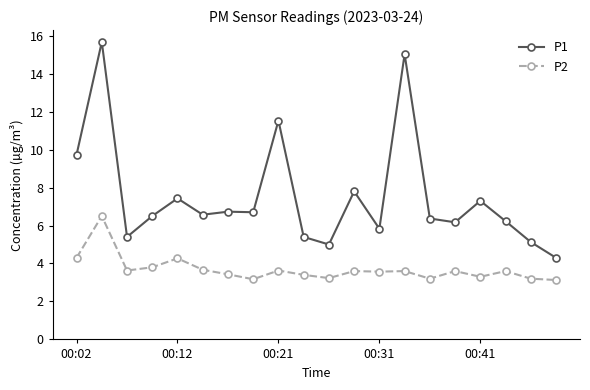

Which series has the largest range (max minus min)?

P1